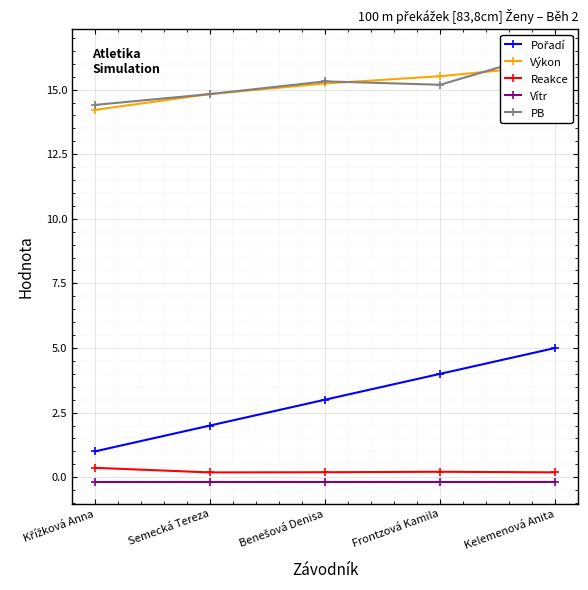

The value of Pořadí at Semecká Tereza is 0.7. True or false?

False